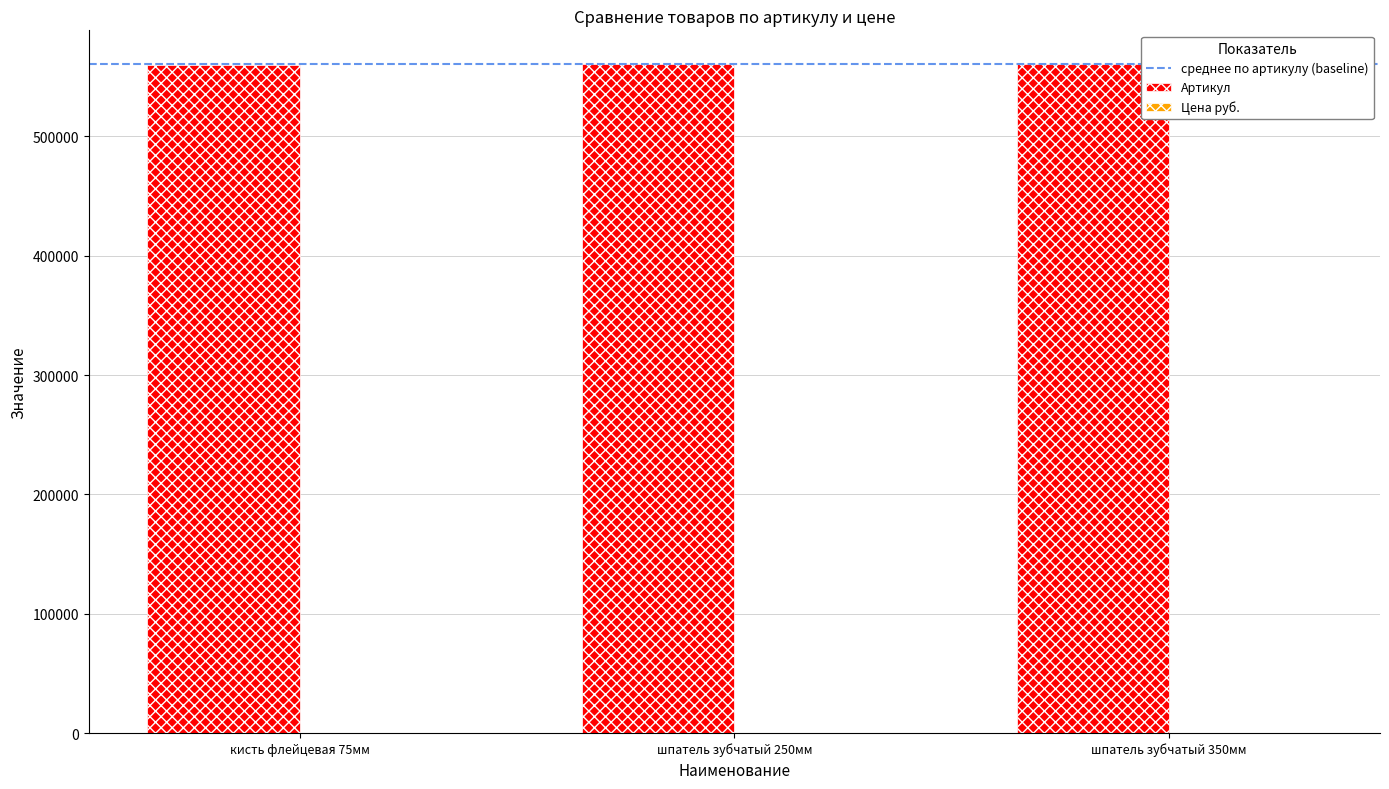

Which series has the largest total across all categories?

Артикул